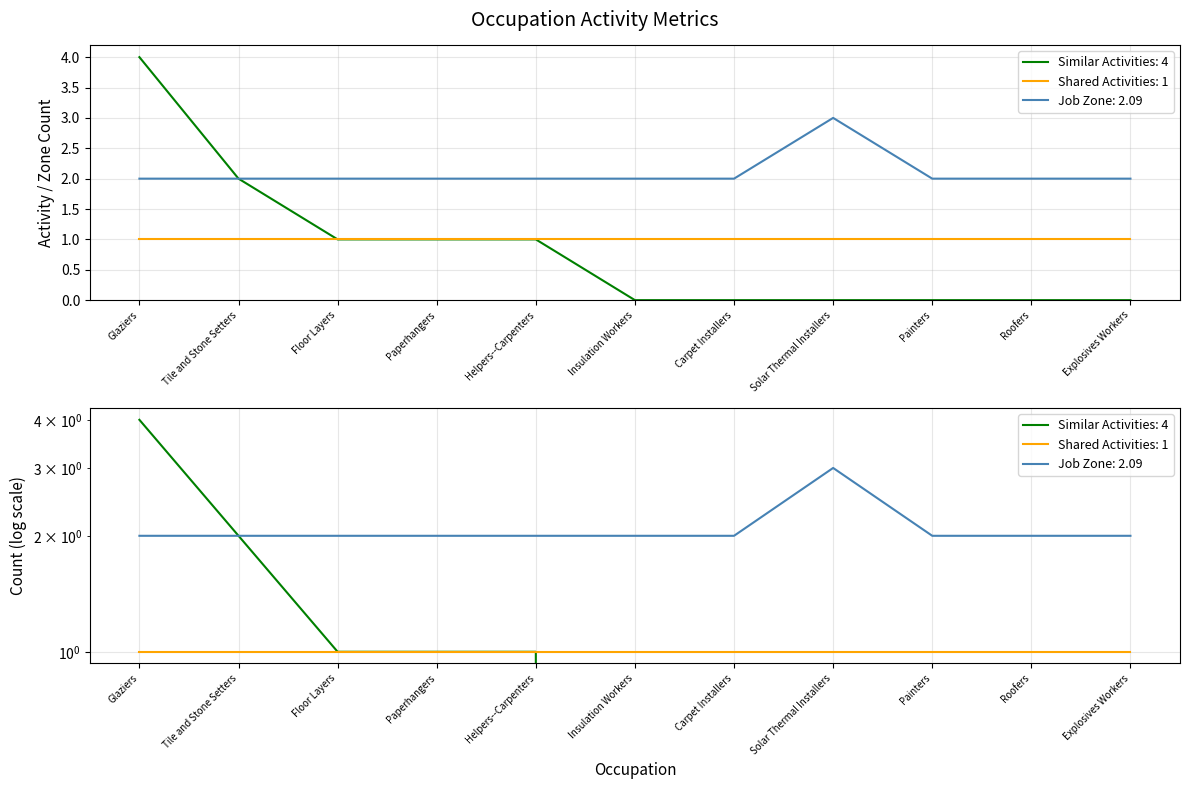

How many values in Similar Activities are above zero?

5